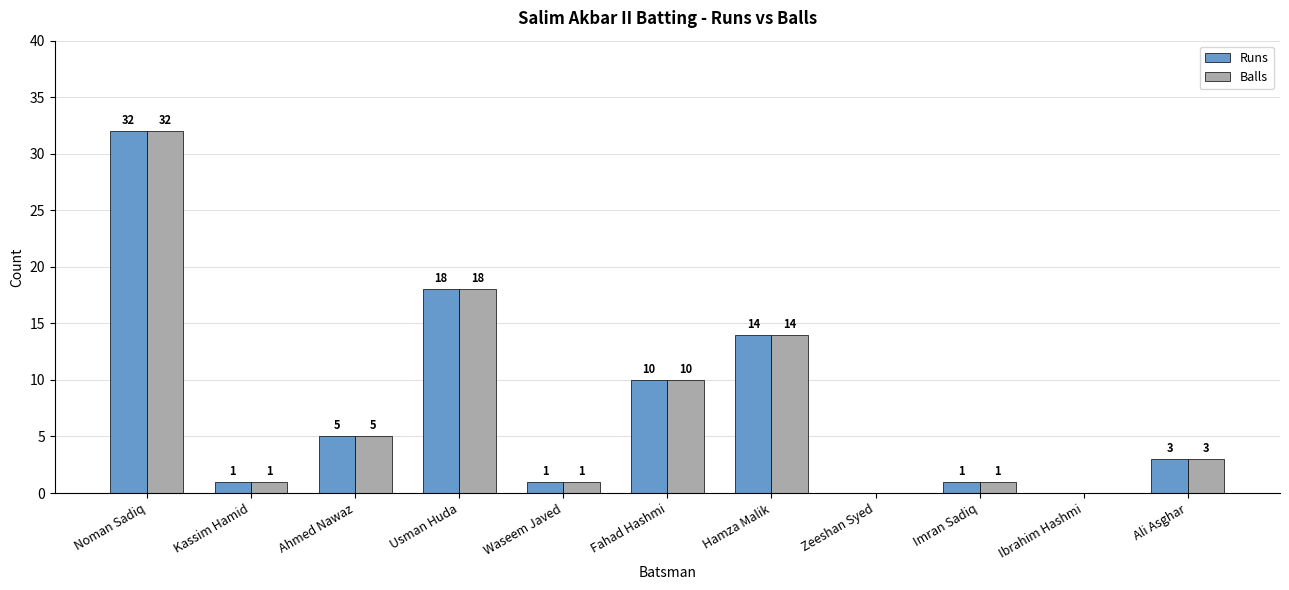

Reading left to right, extract all data points from this chart.

Runs: 32	1	5	18	1	10	14	0	1	0	3
Balls: 32	1	5	18	1	10	14	0	1	0	3